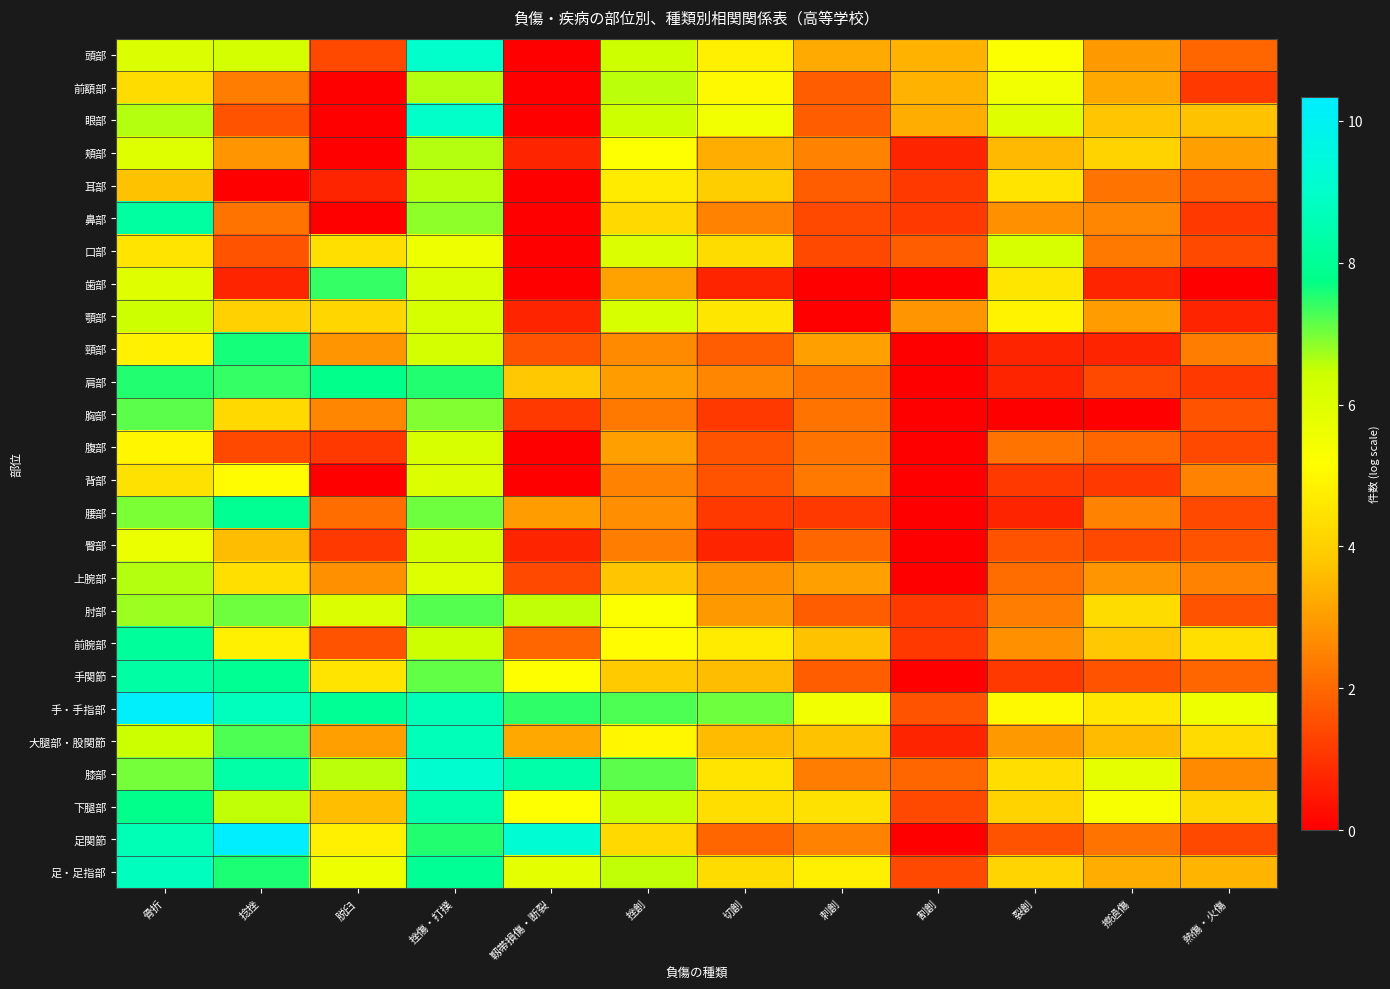

What is the total value across all series at 挫創?

121.9